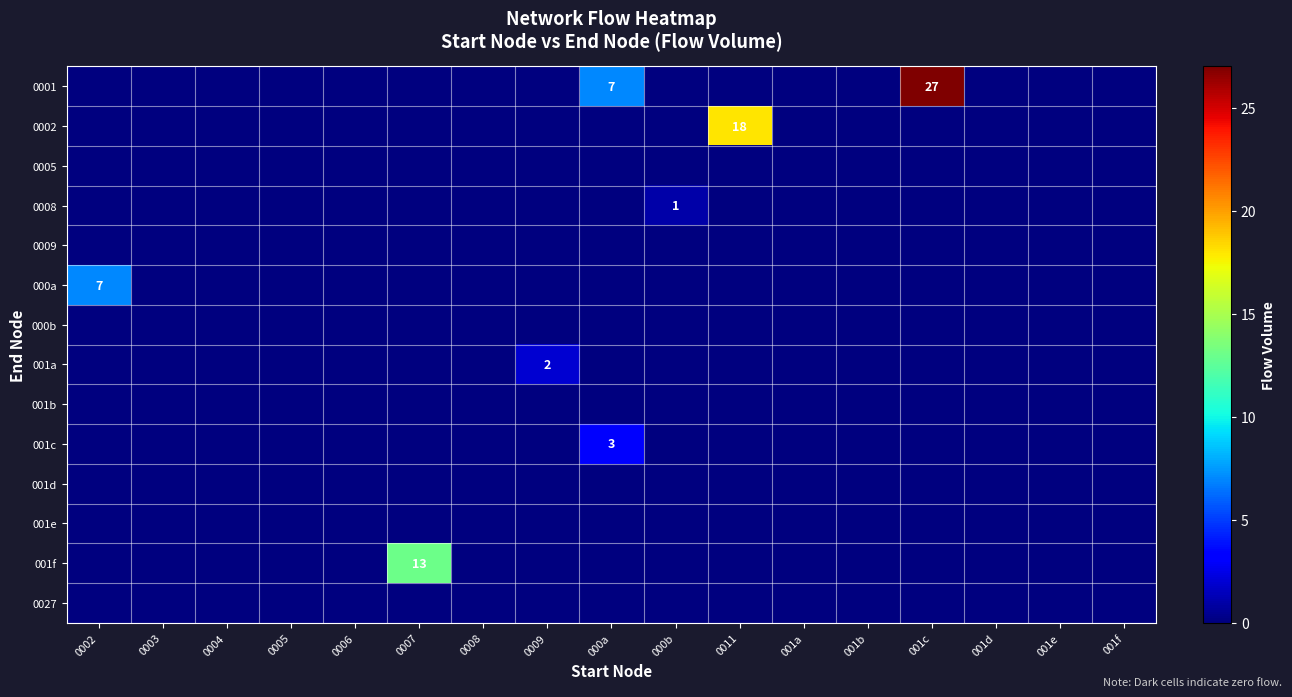

At which category is the sum across all series the highest?

001c